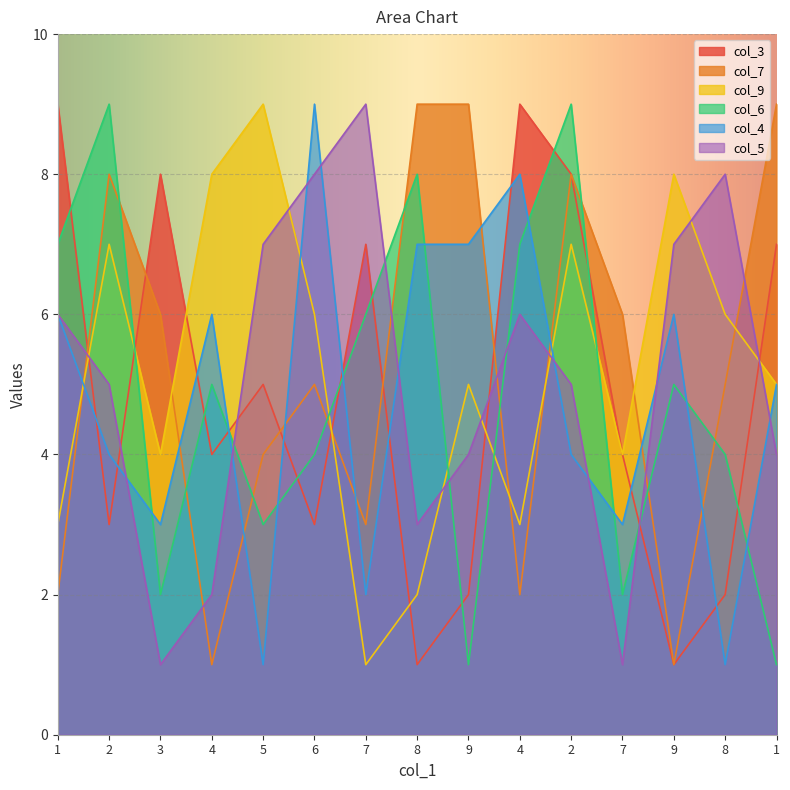

The col_6 series shows 3 at 7. True or false?

False